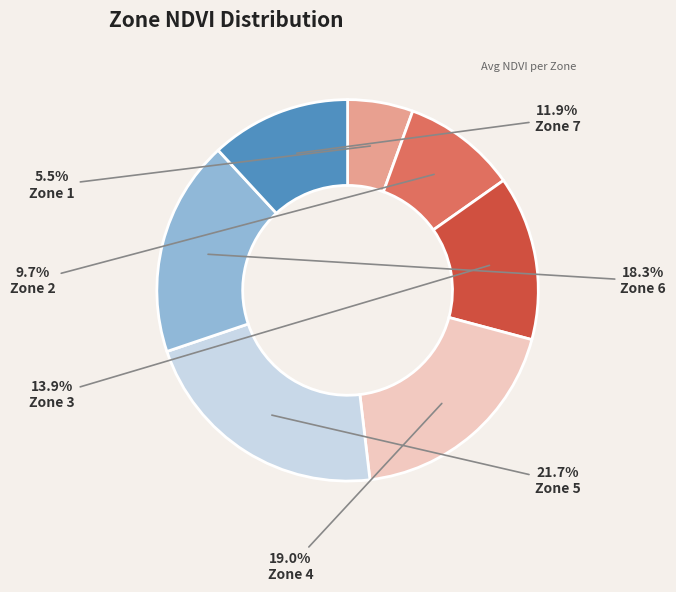

To the nearest percent, what is the average slice percentage?

14%